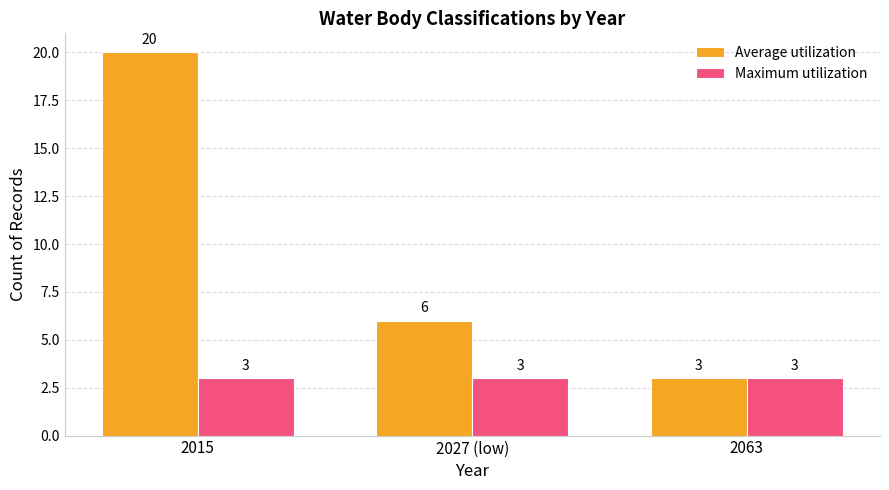

What is the minimum value for Maximum utilization?

3